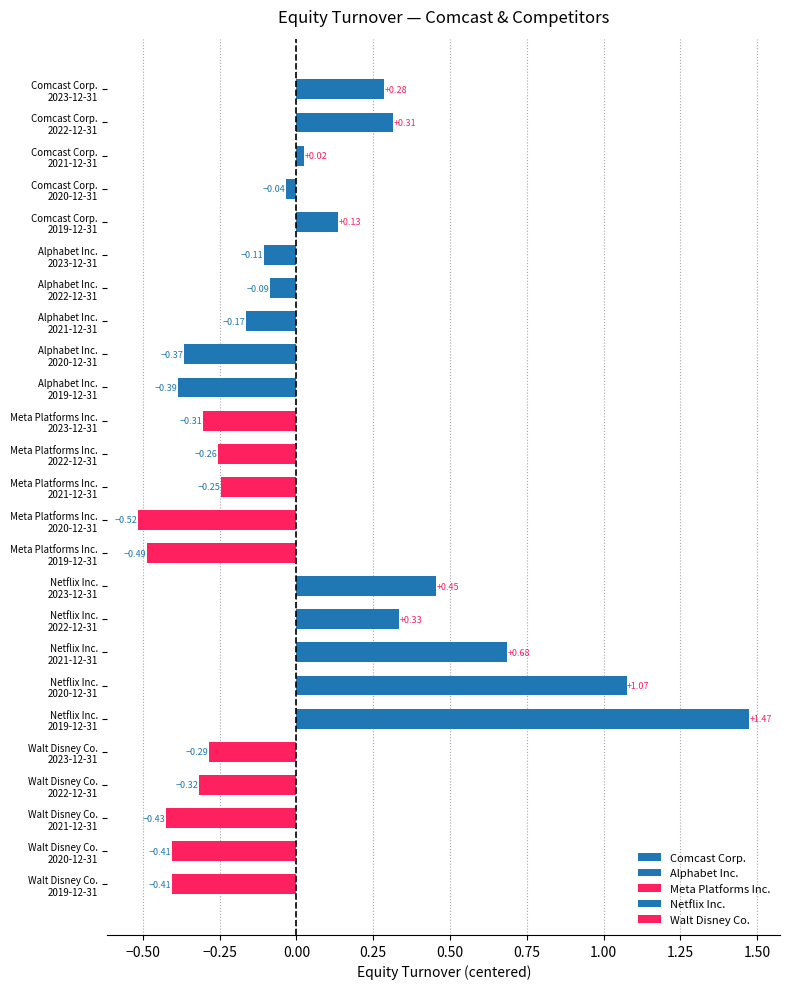

List the series in order of their peak value, lowest first.

Walt Disney Co., Meta Platforms Inc., Alphabet Inc., Comcast Corp., Netflix Inc.